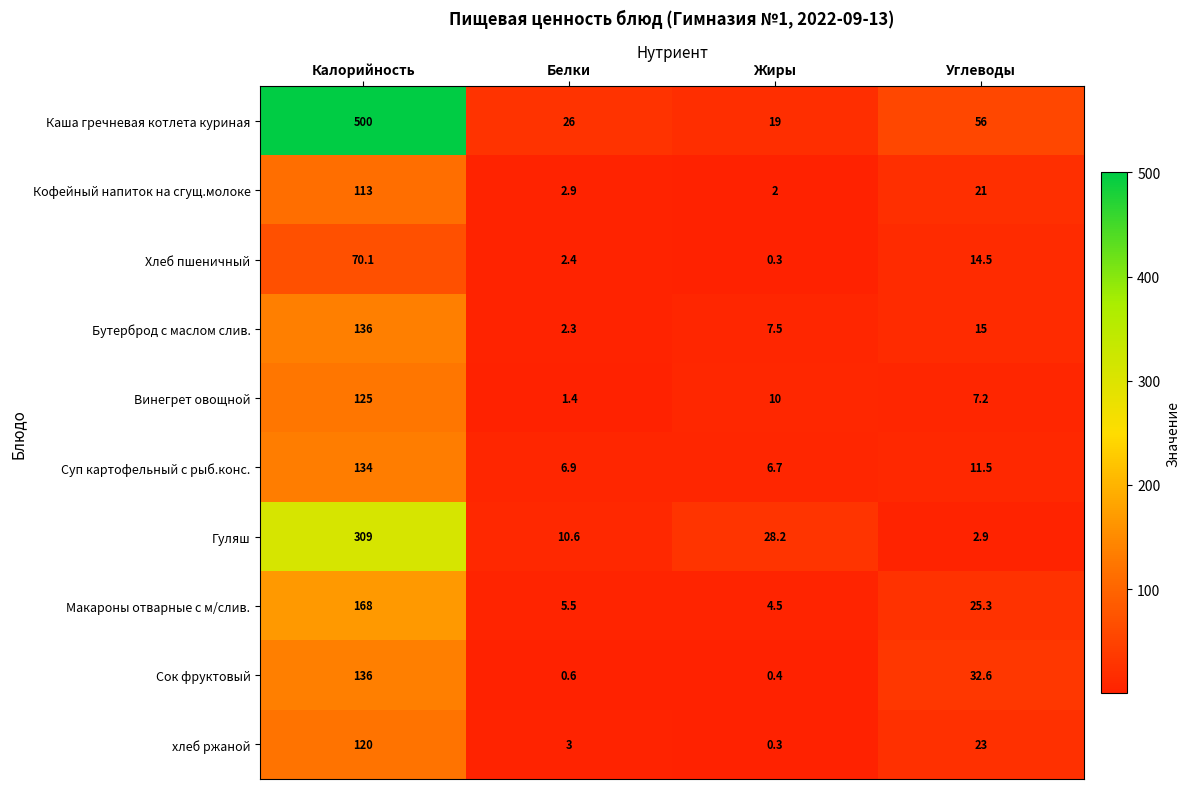

Which series has the widest spread of values?

Каша гречневая котлета куриная